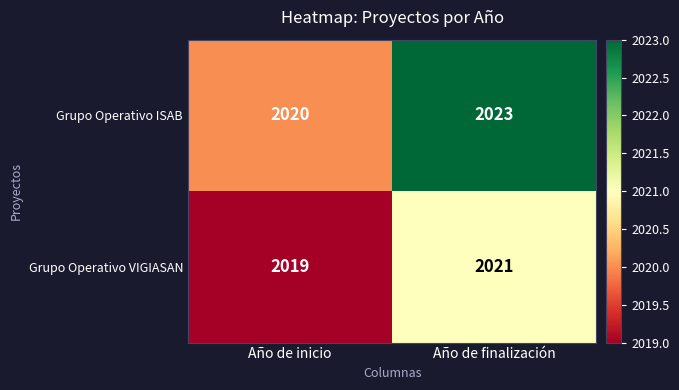

What value does the Grupo Operativo ISAB series have at Año de inicio?

2020